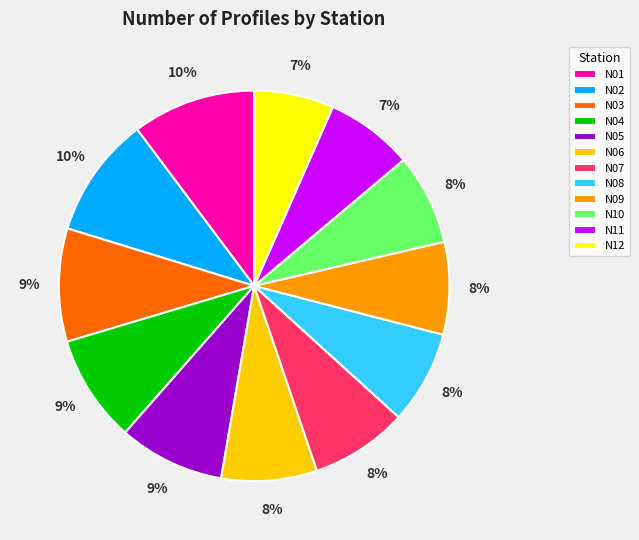

Is there a majority slice in this chart?

No